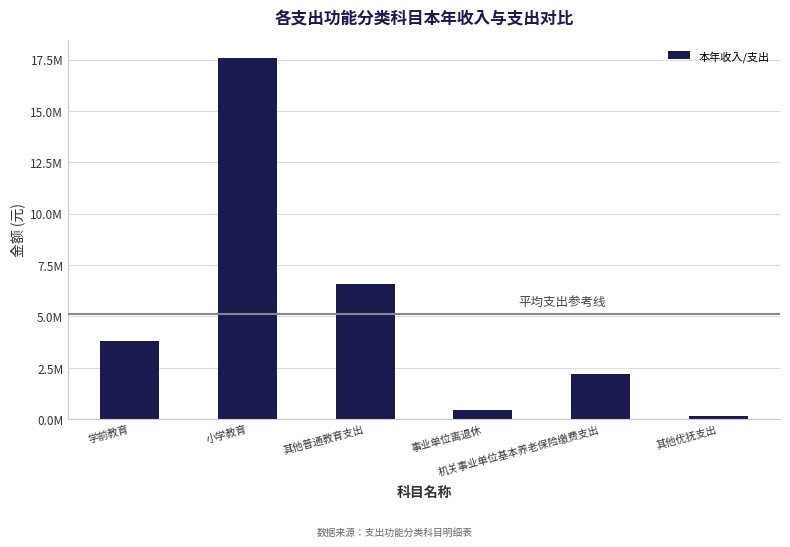

Reading right to left, extract all data points from this chart.

149640.0	2176419.5	428815.8	6587063.8	17576724.0	3824208.8